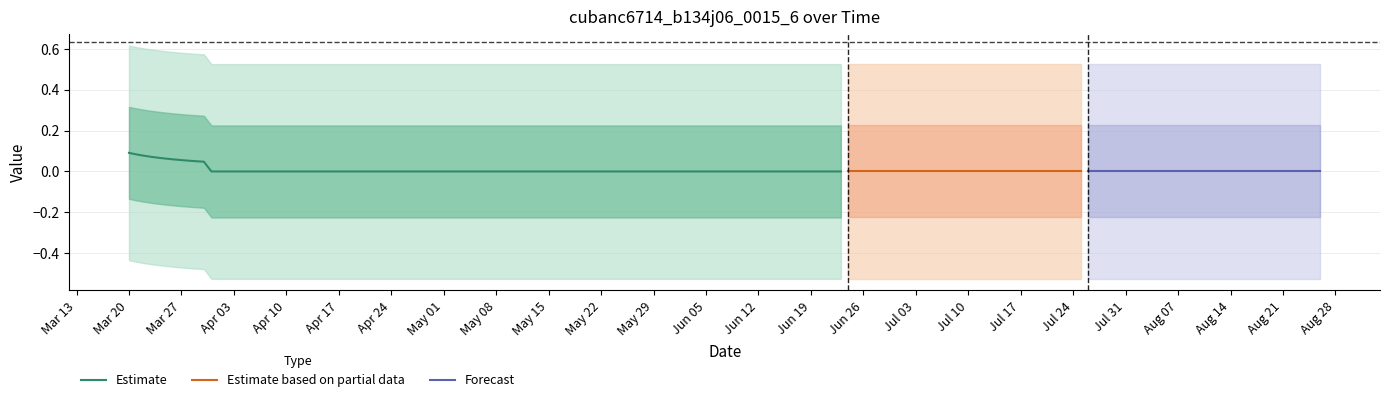

The value at 2022-03-20 is 2. True or false?

False